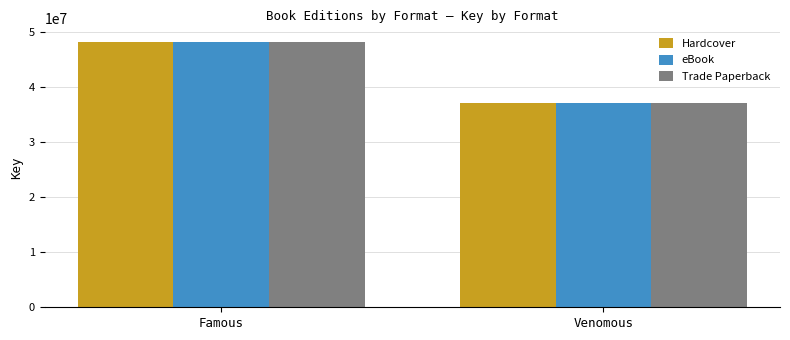

Is it true that eBook equals 54754424 at Venomous?

False